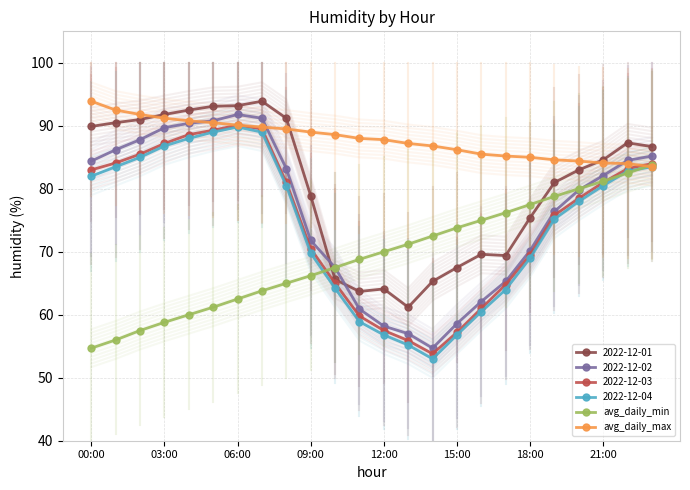

Is it true that 2022-12-04 equals 114.5 at 03:00?

False